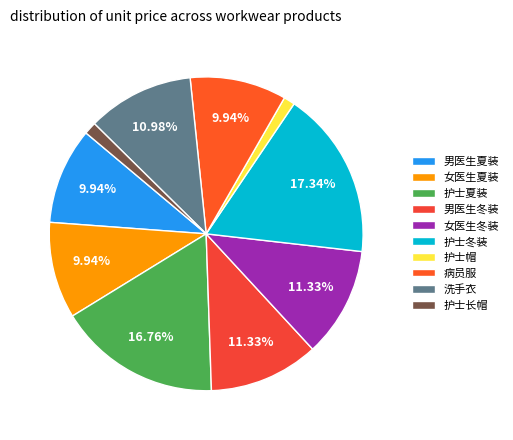

To the nearest percent, what percentage of the pie is 病员服?

10%